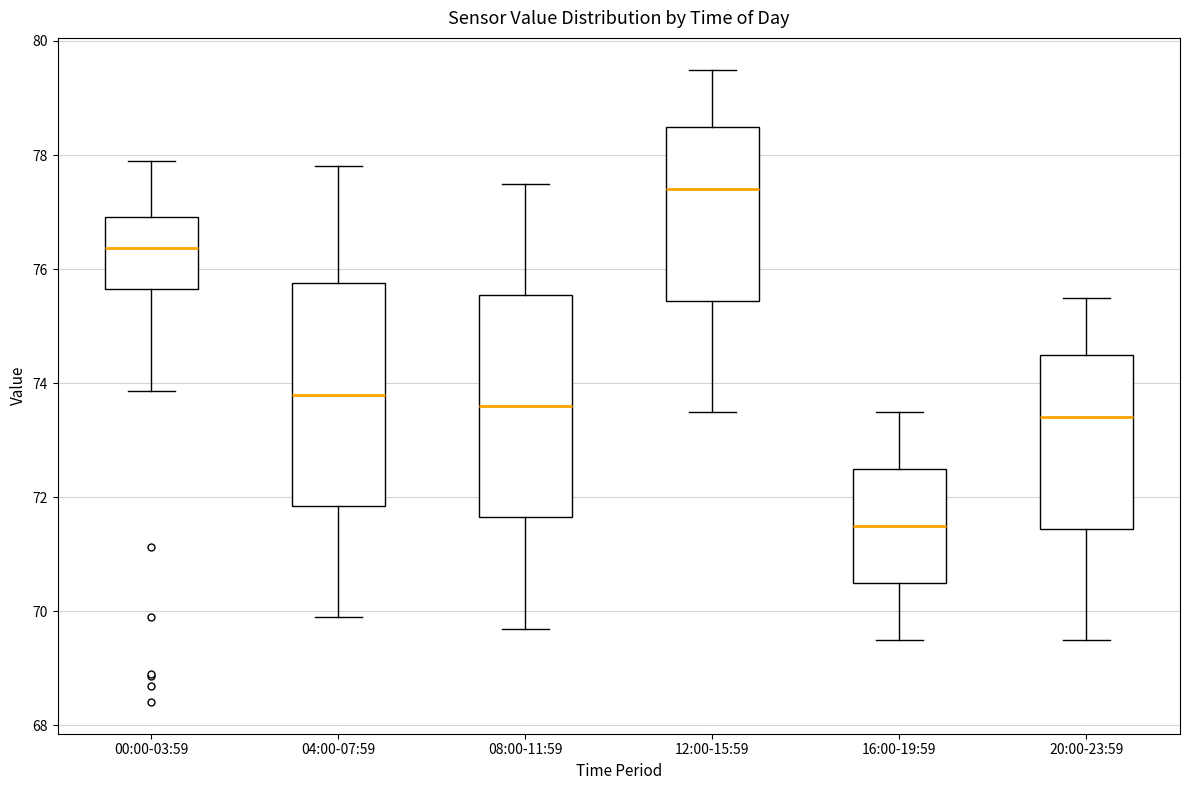

Reading left to right, read every box against the y-axis: the position of its median line, the range the box covers, and the ends of its whiskers. The values are not printed on the chart, so give them approximately, as read against the axis.

00:00-03:59: median 76.4, box 75.6 to 77.0, whiskers 73.8 to 78.0
04:00-07:59: median 73.8, box 71.8 to 75.8, whiskers 70.0 to 77.8
08:00-11:59: median 73.6, box 71.6 to 75.6, whiskers 69.8 to 77.6
12:00-15:59: median 77.4, box 75.4 to 78.6, whiskers 73.6 to 79.6
16:00-19:59: median 71.6, box 70.6 to 72.6, whiskers 69.6 to 73.6
20:00-23:59: median 73.4, box 71.4 to 74.6, whiskers 69.6 to 75.6